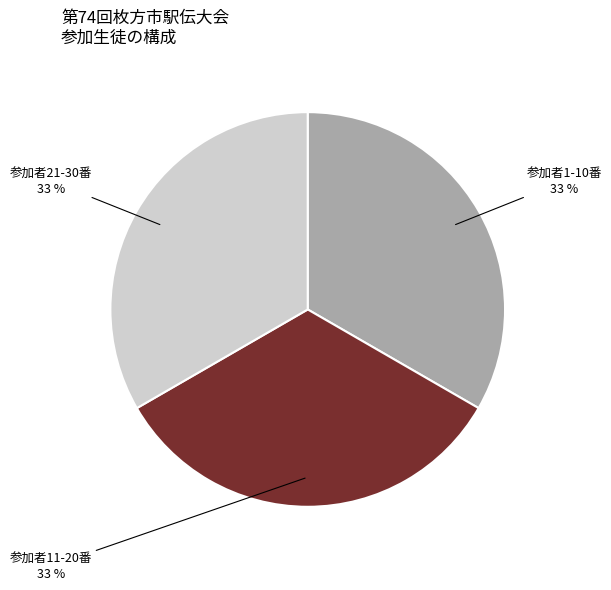

Is there a majority slice in this chart?

No